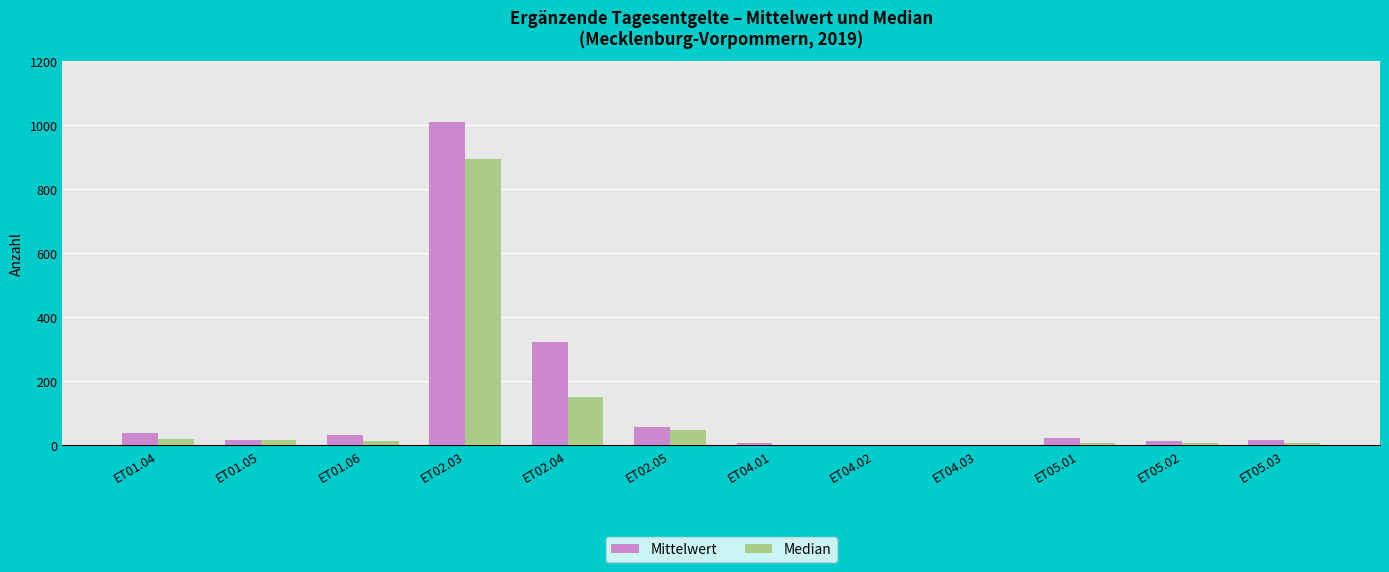

True or false: Mittelwert has a value of 0.0 at ET04.02.

True